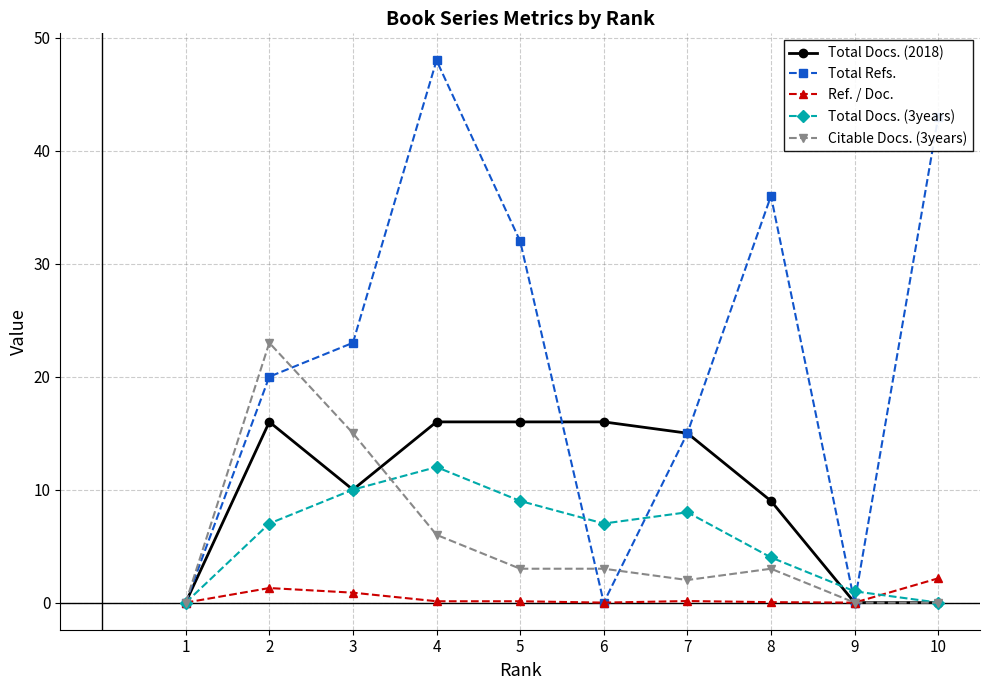

Rank the series by their maximum value, from lowest to highest.

Ref. / Doc., Total Docs. (3years), Total Docs. (2018), Citable Docs. (3years), Total Refs.